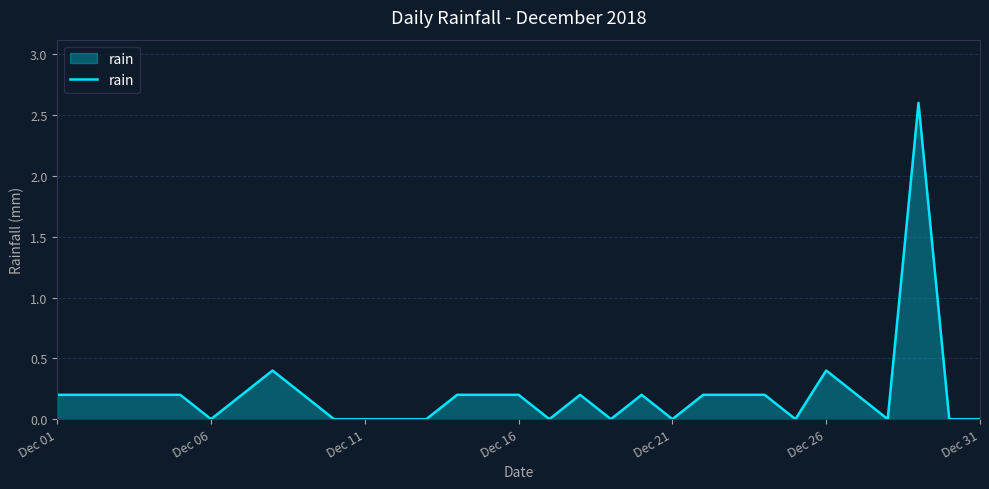

What is the difference between the second highest and second lowest values?

0.4